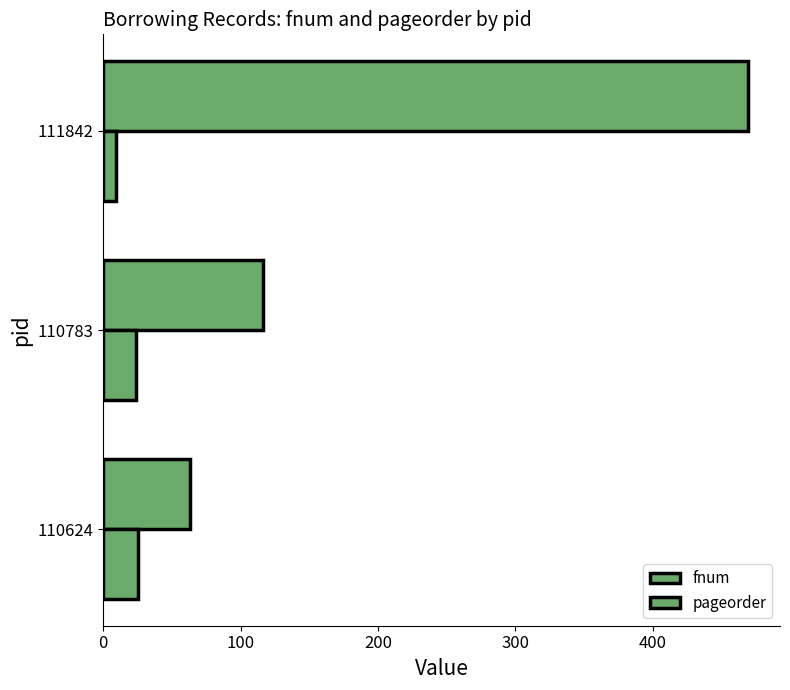

Count the number of data series in this chart.

2